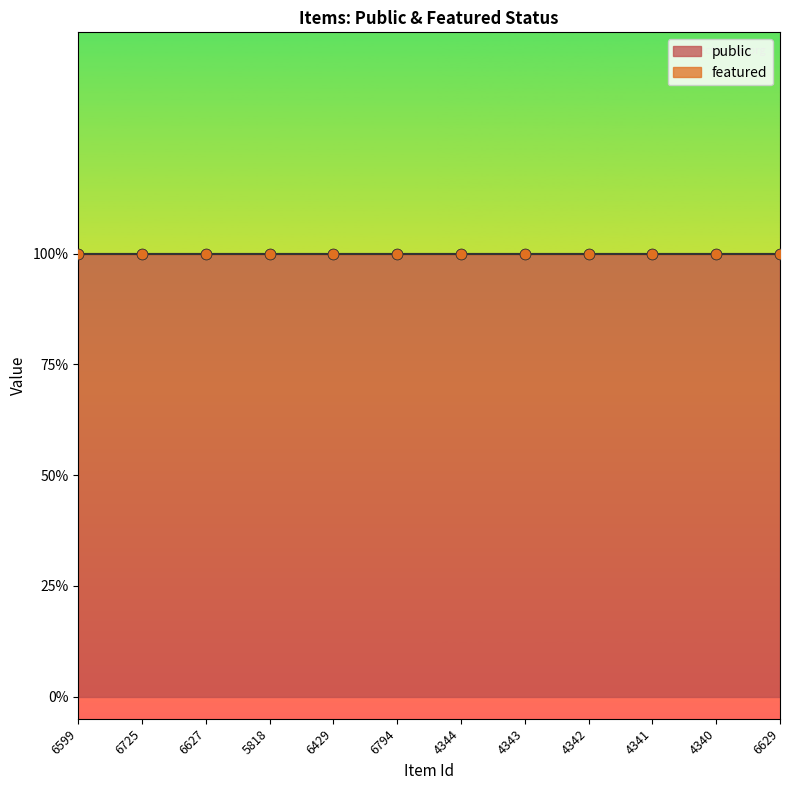

What are all the series names shown in the legend?

public, featured